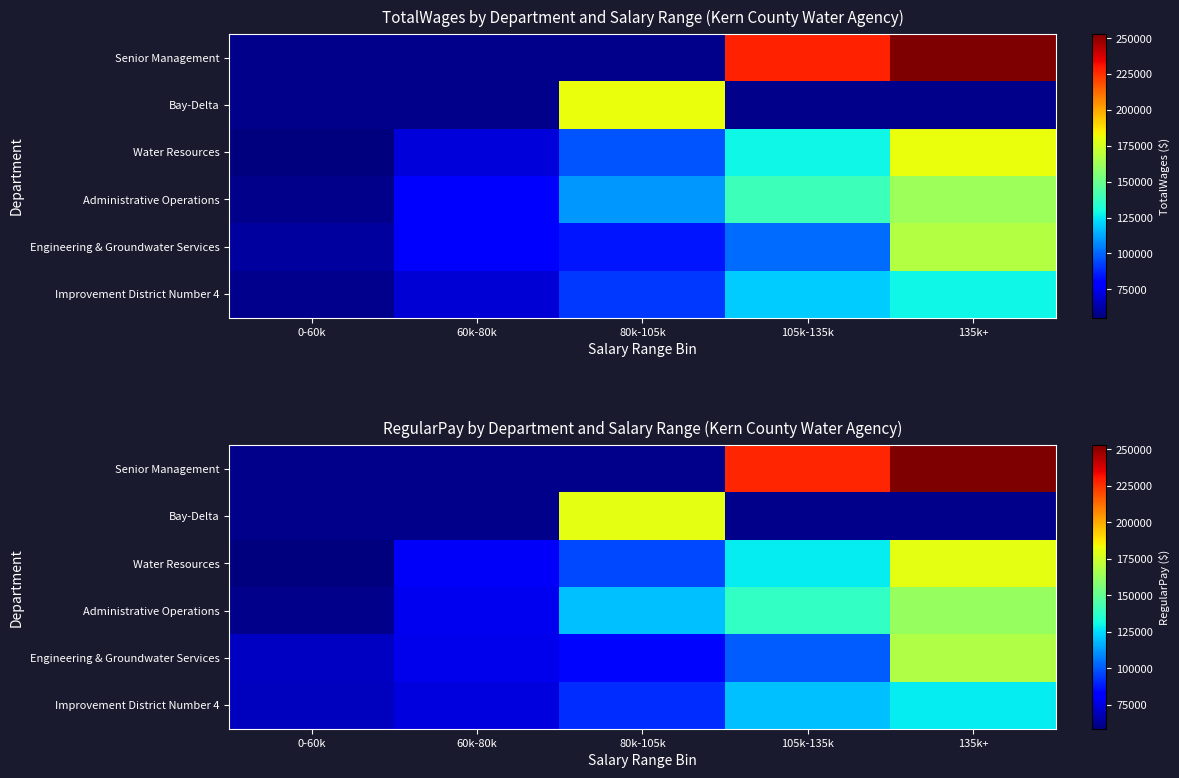

What is the maximum value for Improvement District Number 4?

128350.0